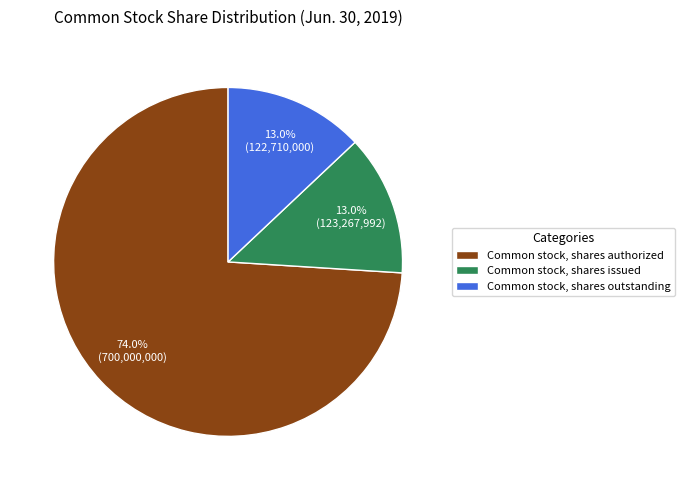

What is the majority slice?

Common stock, shares authorized